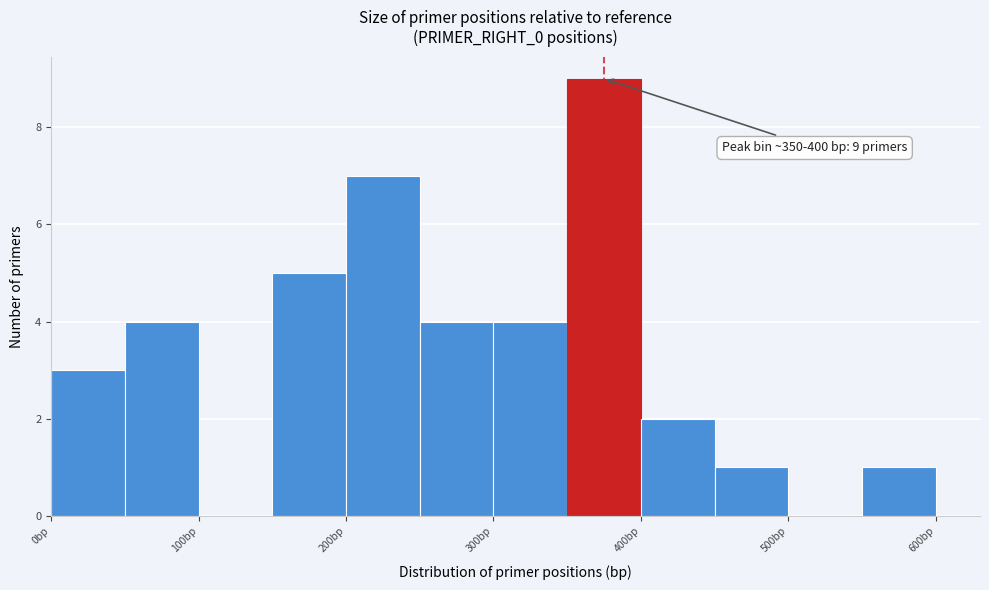

Over which range of the x-axis is the bar tallest?

350 to 400